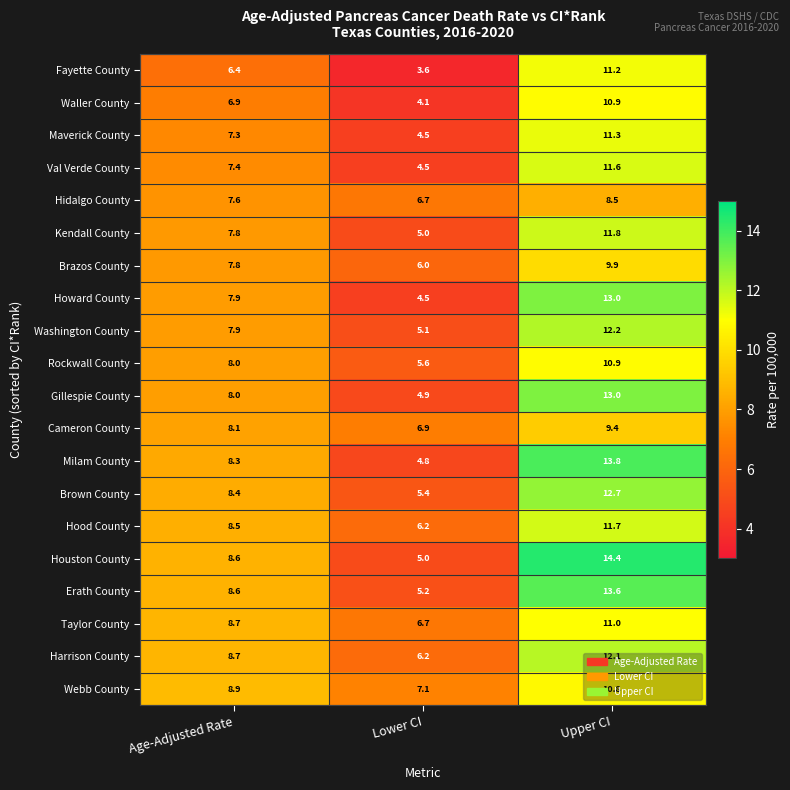

The Hood County series shows 8.5 at Age-Adjusted Rate. True or false?

True